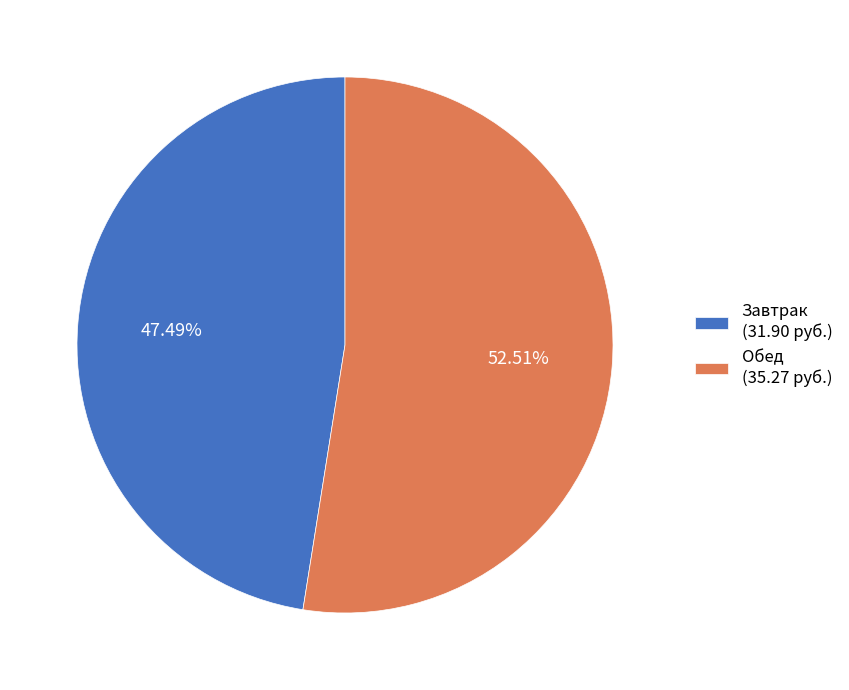

Rank the categories by value from highest to lowest.

Обед (35.27 руб.), Завтрак (31.90 руб.)